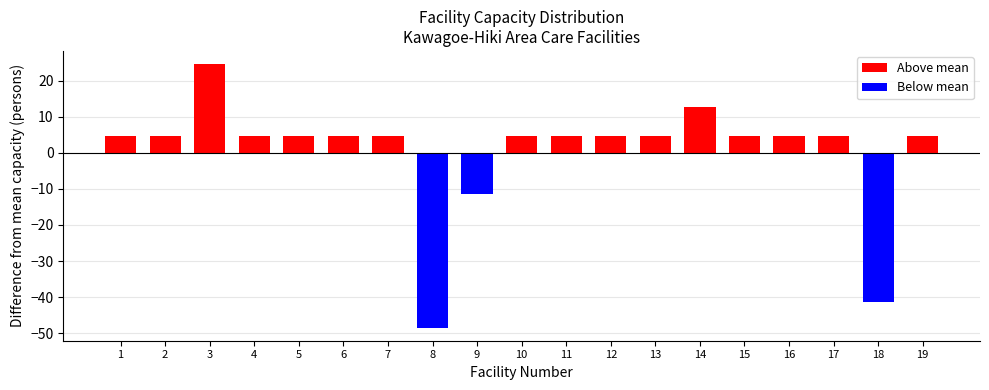

Reading right to left, transcribe all the data shown in this chart.

4.6	-41.4	4.6	4.6	4.6	12.6	4.6	4.6	4.6	4.6	-11.4	-48.4	4.6	4.6	4.6	4.6	24.6	4.6	4.6